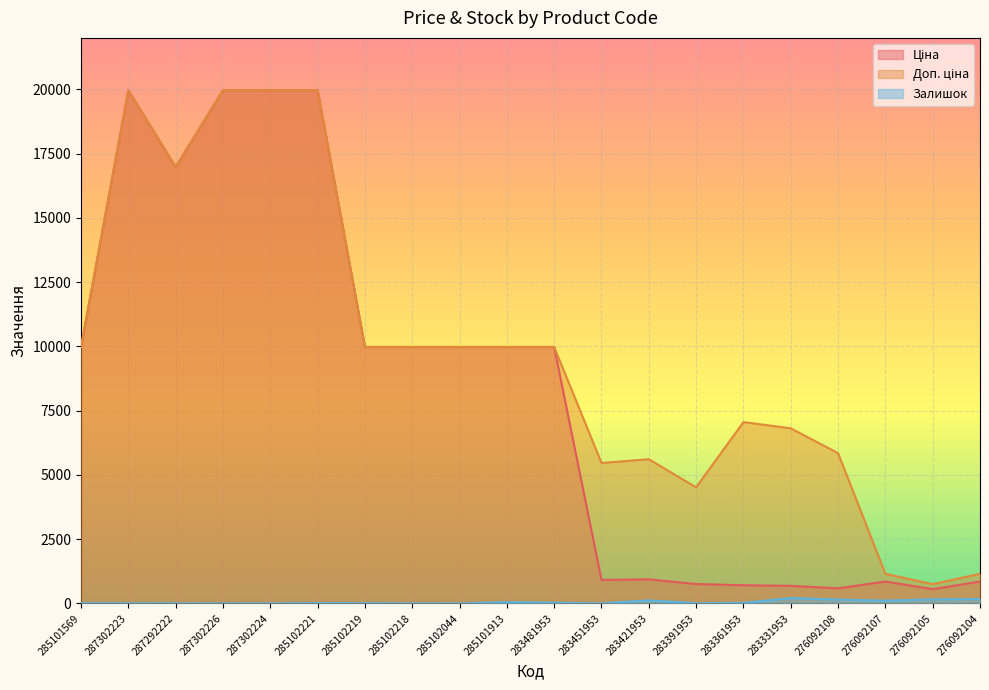

How many lines are shown in the chart?

3